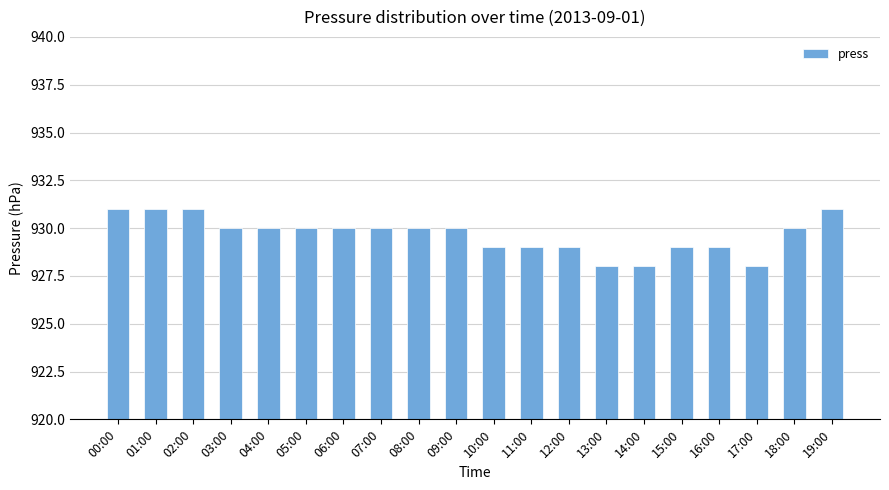

Are the bars horizontal?

No